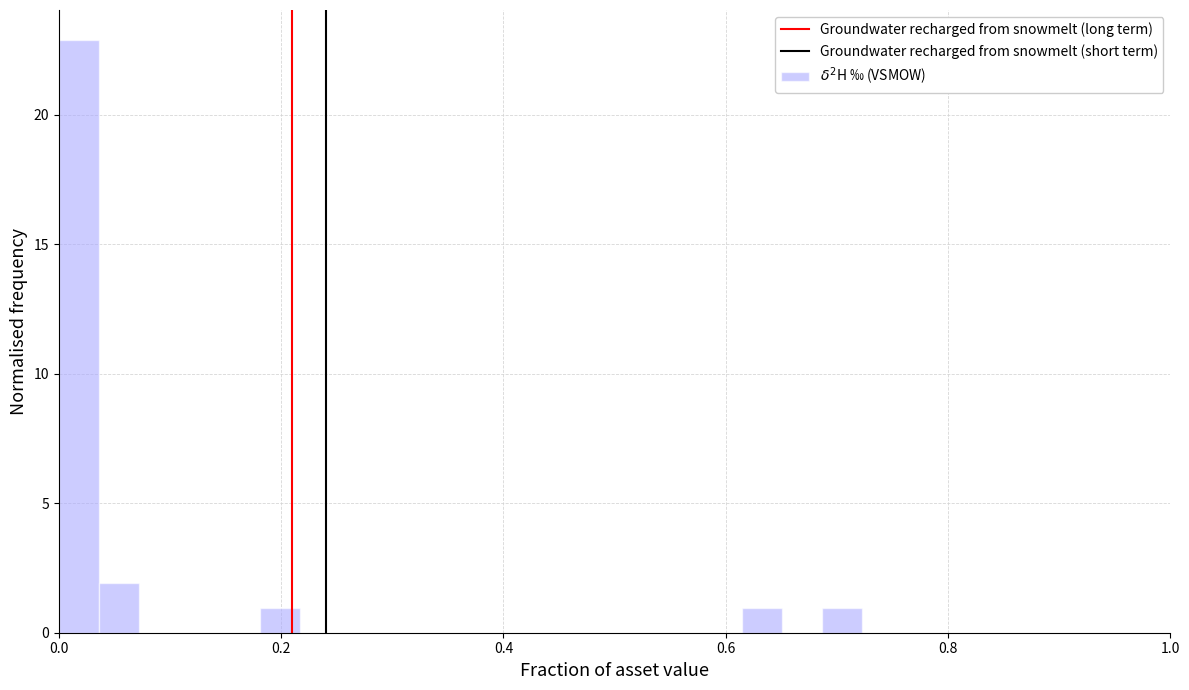

Around what value on the x-axis is the tallest bar? Give the approximate position of its centre, as read against the axis.

0.02